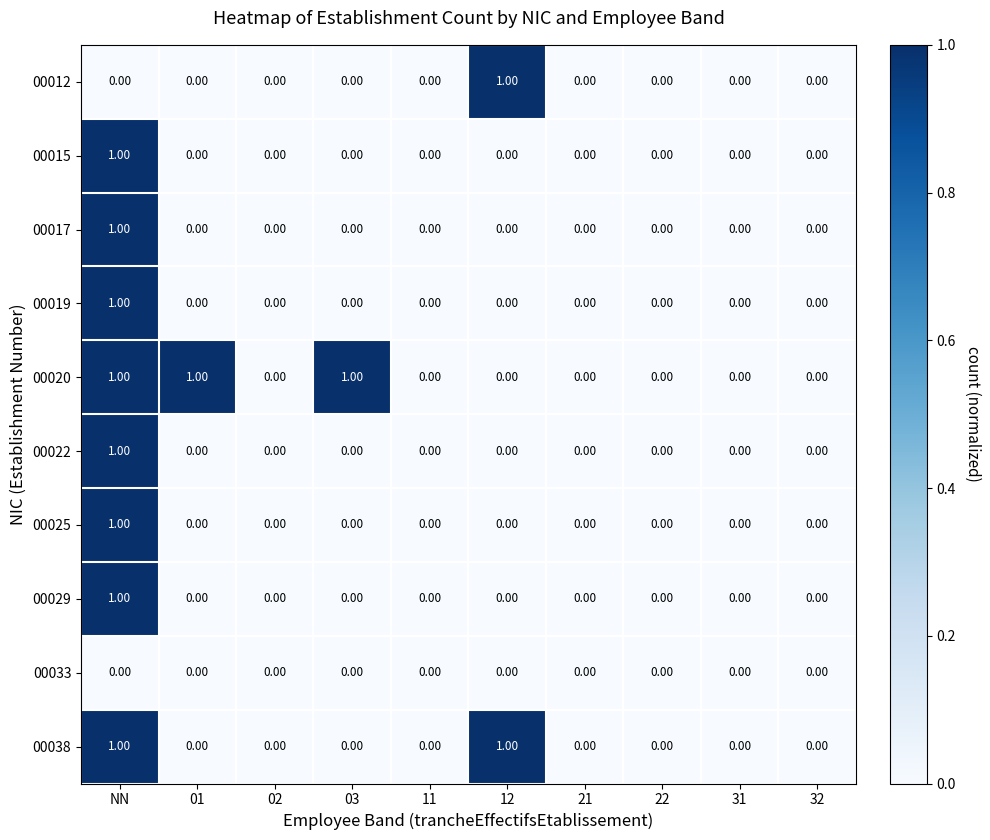

How many series are shown in this chart?

10